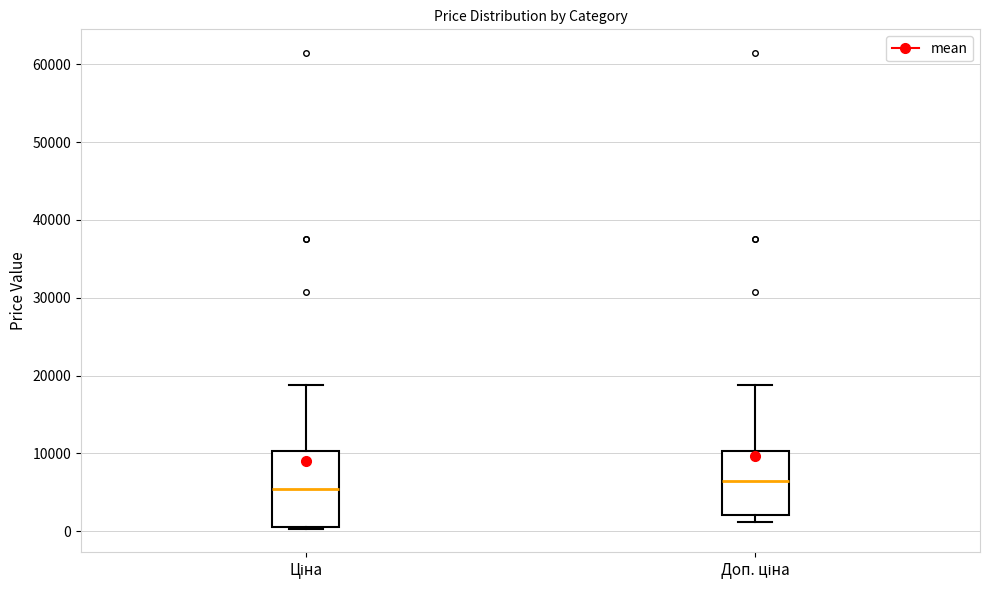

Which box's median line is the highest?

Доп. ціна